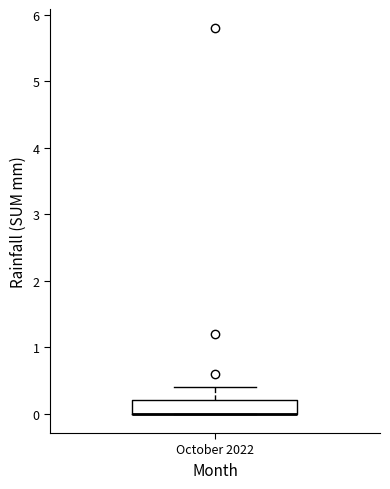

Where is the upper edge of the box for October 2022 on the y-axis? The values are not printed on the chart, so give them approximately, as read against the axis.

0.2